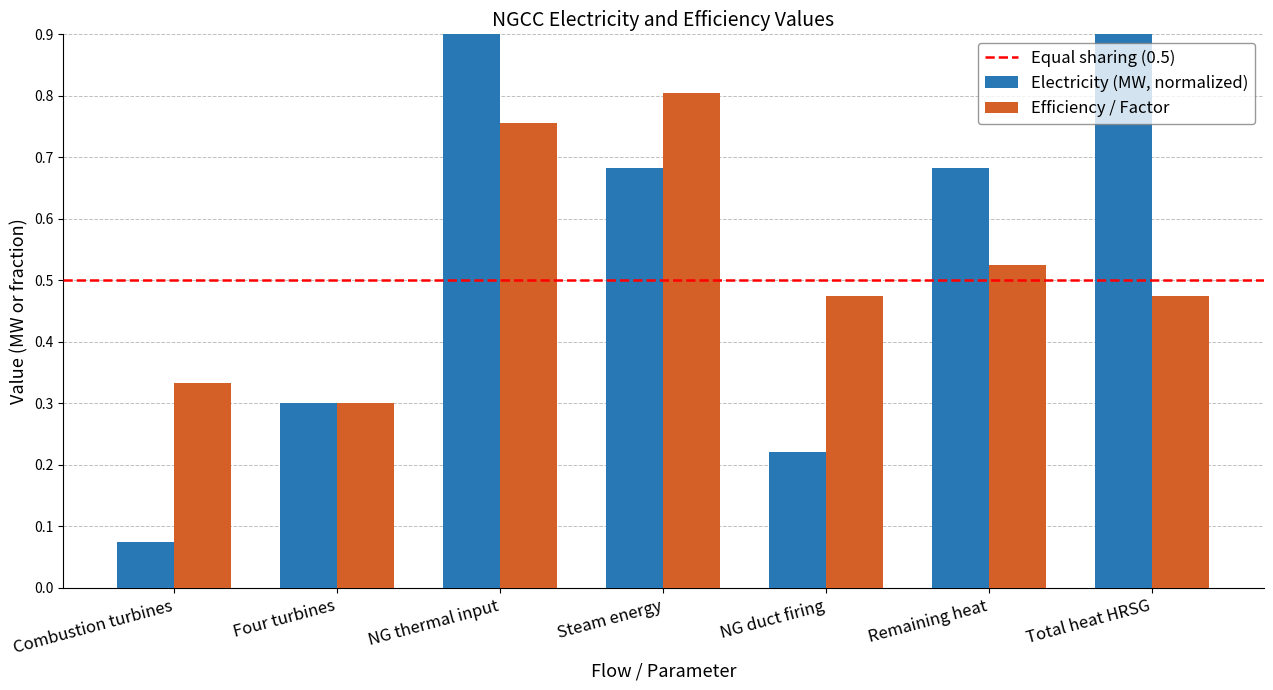

Are the bars grouped side by side (vs. stacked)?

Yes